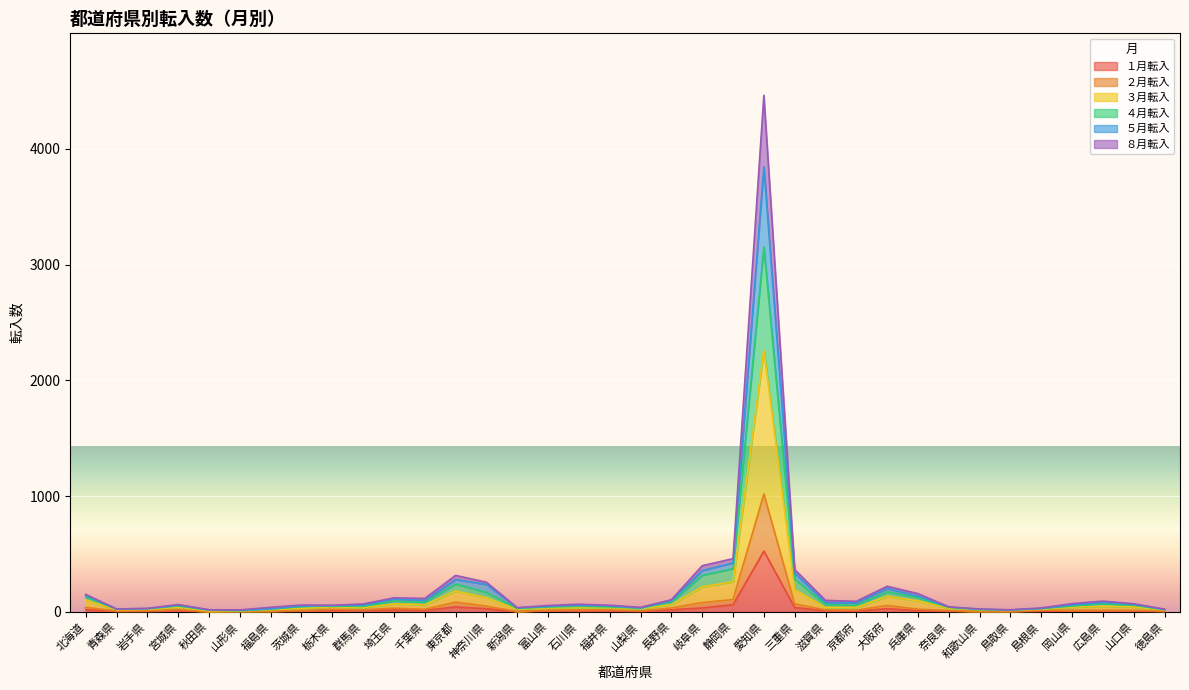

At which label does １月転入 reach its peak?

愛知県